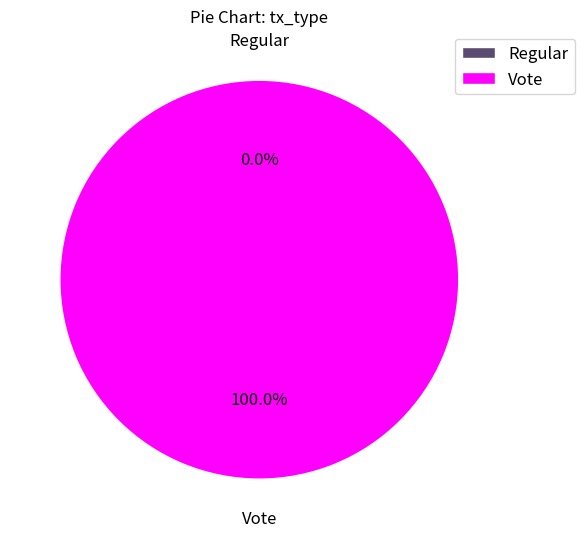

True or false: Regular accounts for 1% of the total.

False